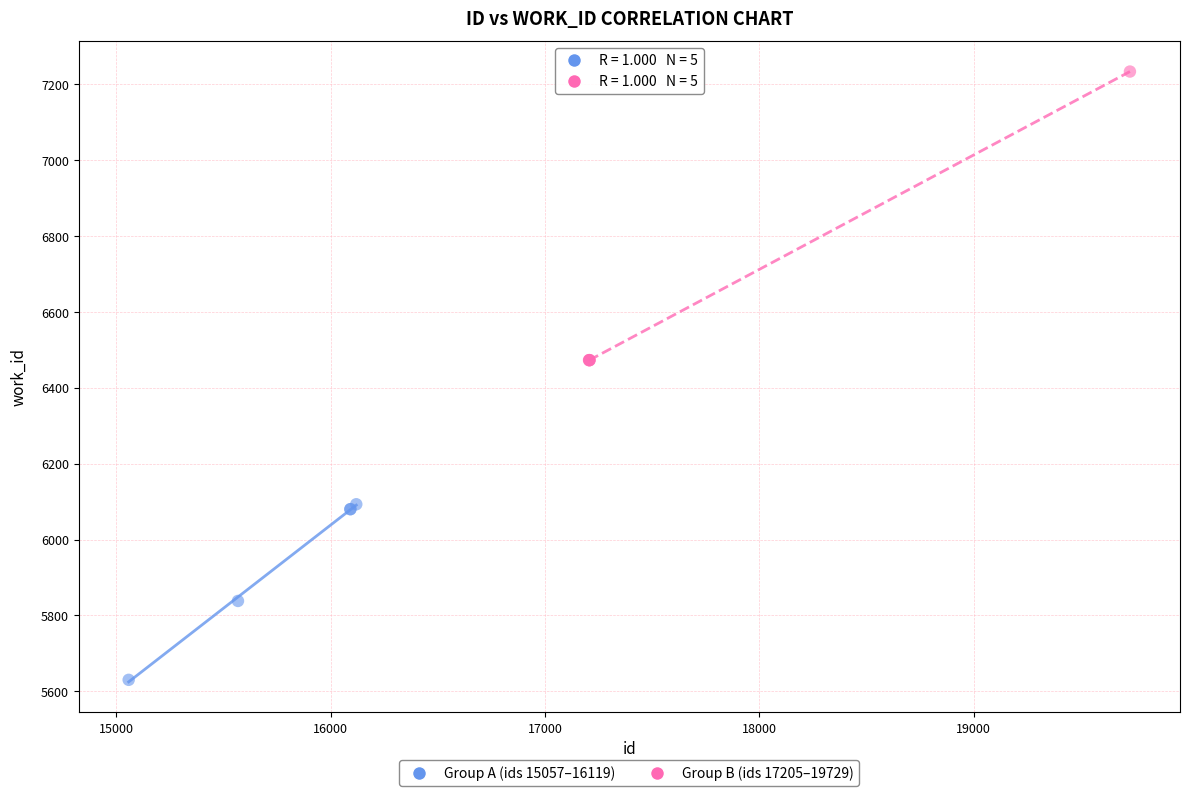

Which series reaches the minimum Y coordinate?

Group A (ids 15057–16119)